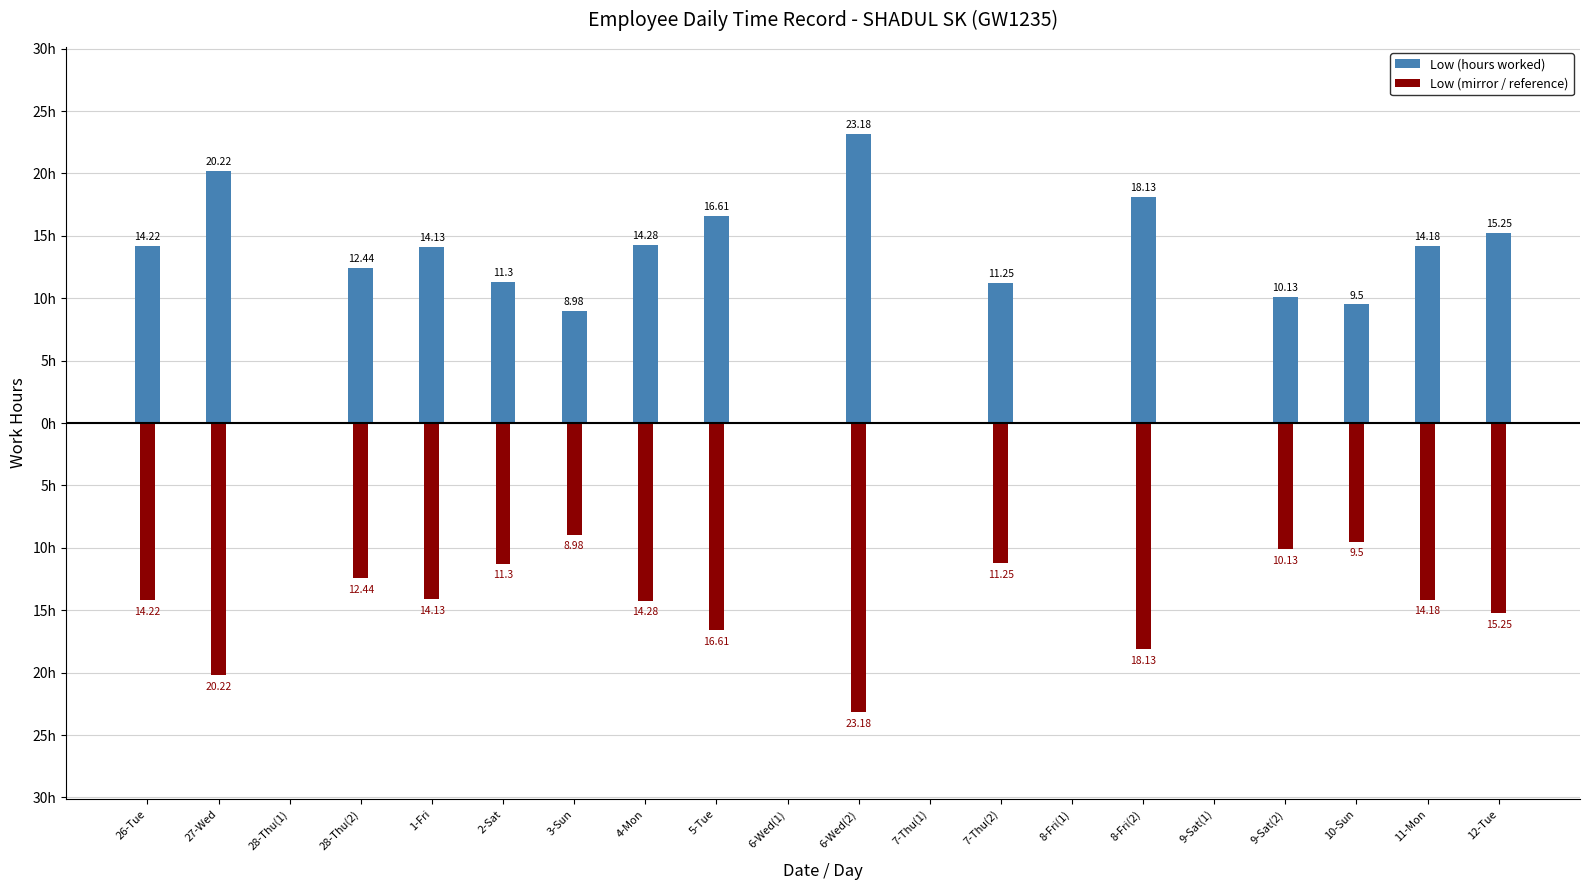

Rank the series by their average value, from lowest to highest.

Low (mirror / reference), Low (hours worked)